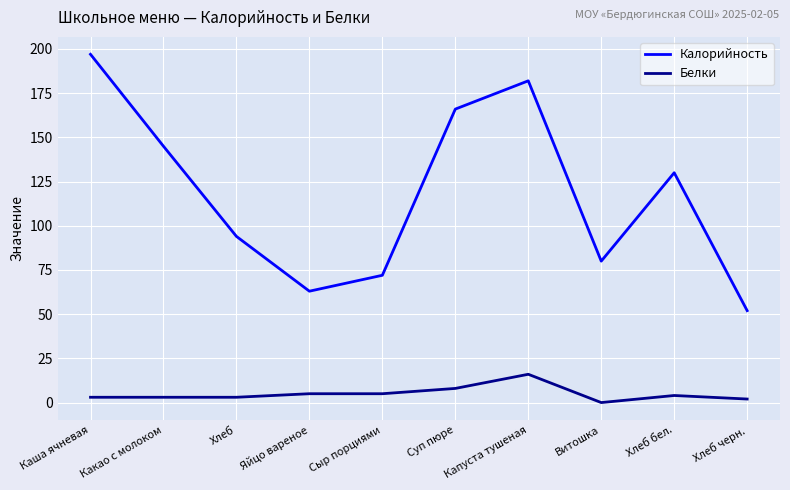

How many lines are shown in the chart?

2